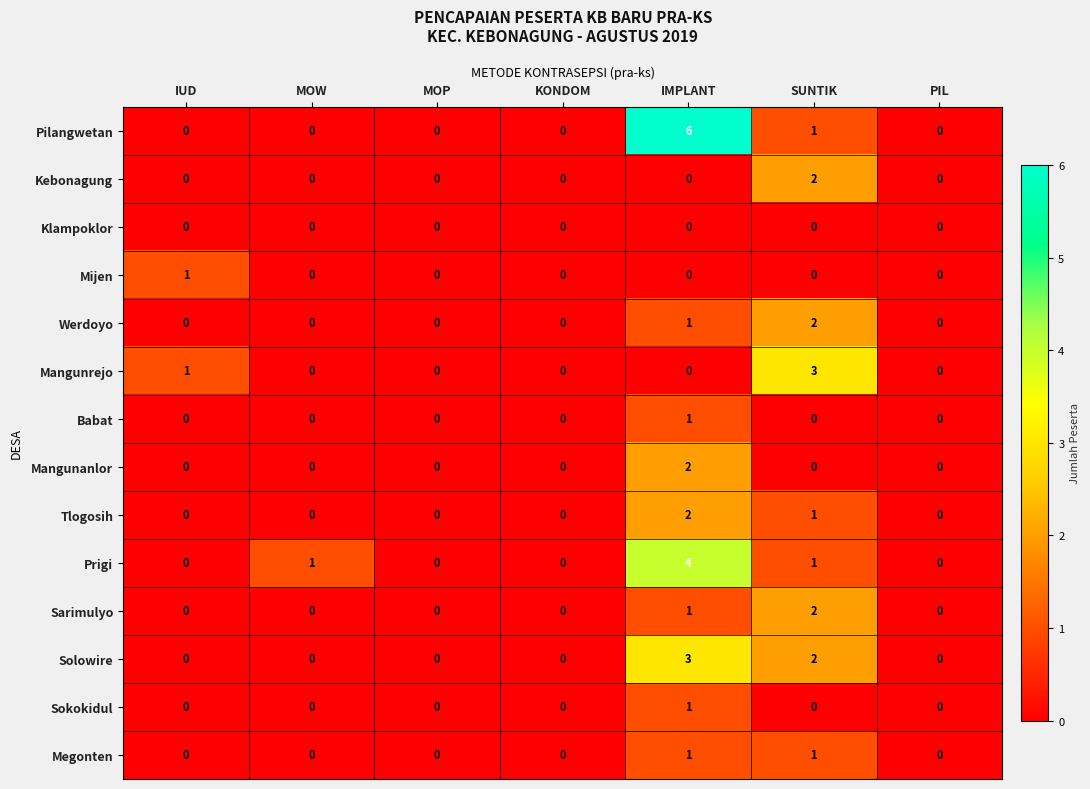

What is the maximum value for Mangunrejo?

3